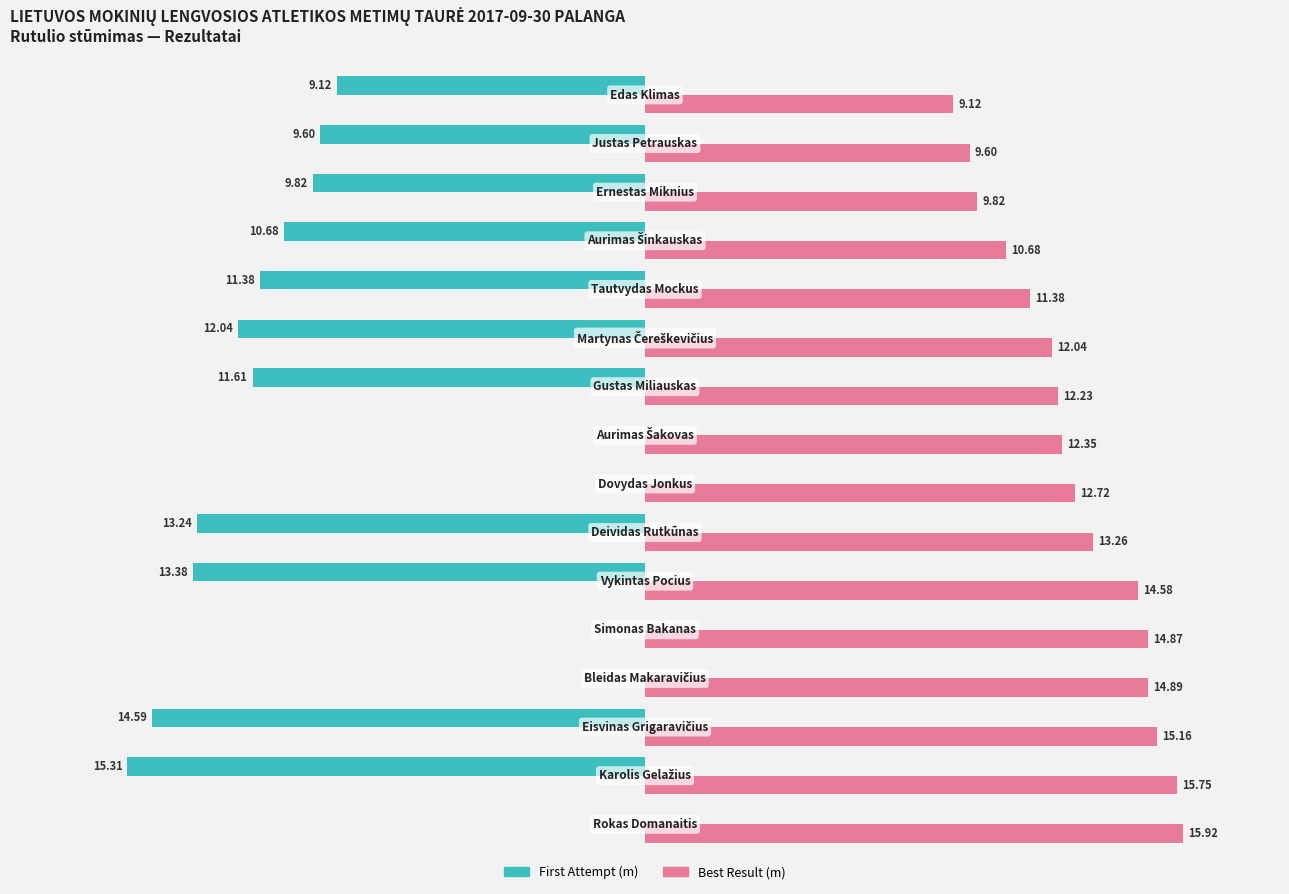

Which series has the largest range (max minus min)?

First Attempt (m)